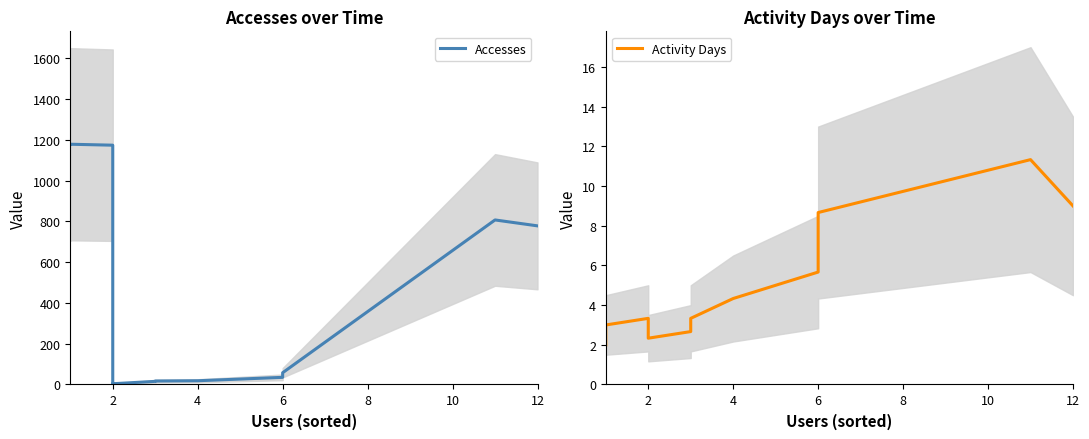

Is it true that Accesses equals 46.3 at 6?

False